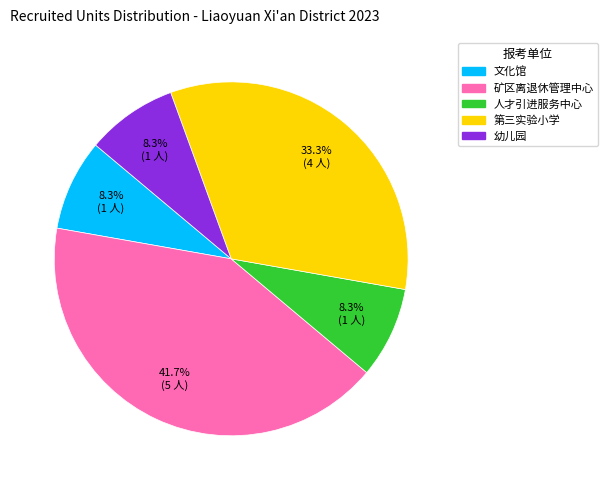

Is there a majority slice in this chart?

No